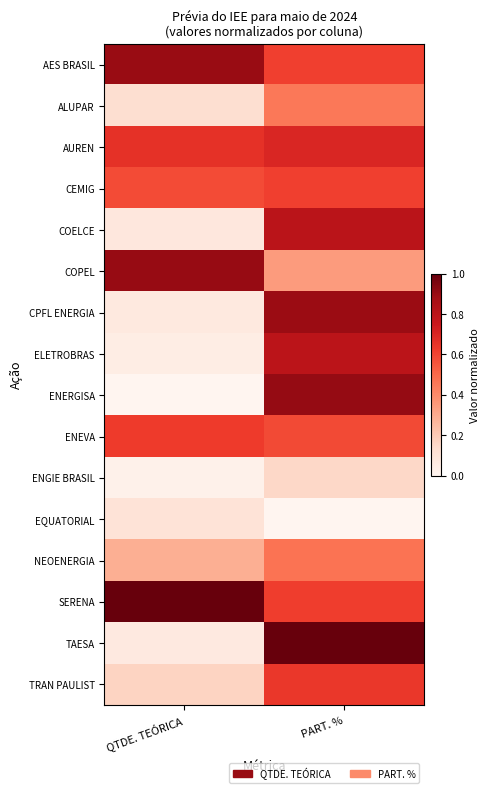

How many series are shown in this chart?

16